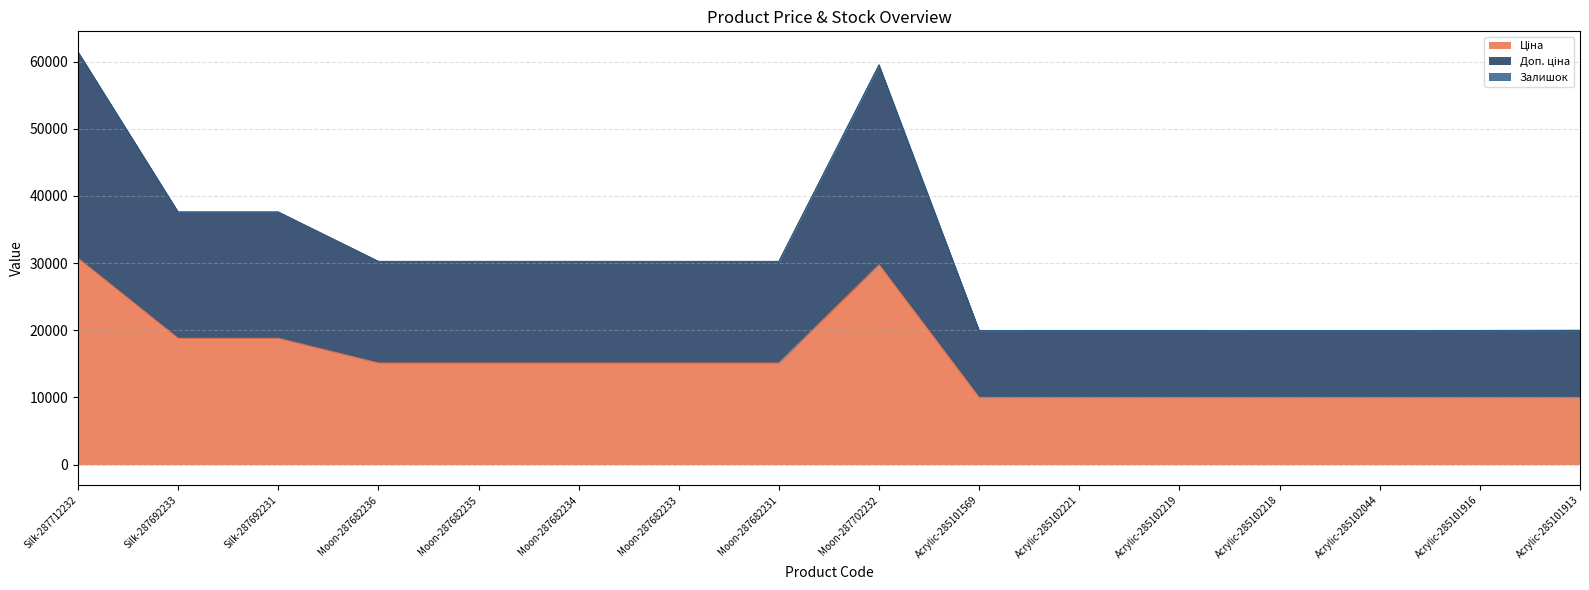

Does the chart have visible grid lines?

Yes